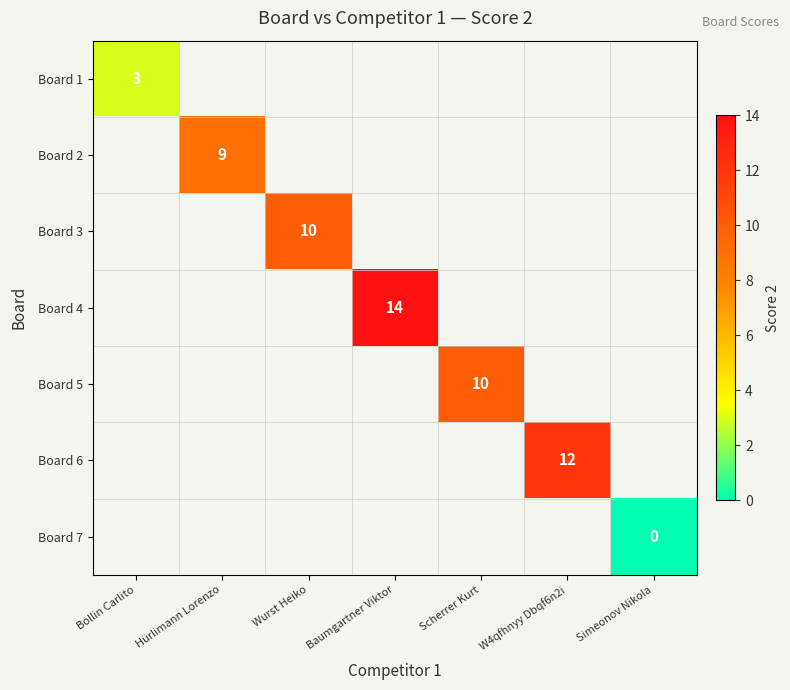

The Board 3 series shows 13 at Wurst Heiko. True or false?

False